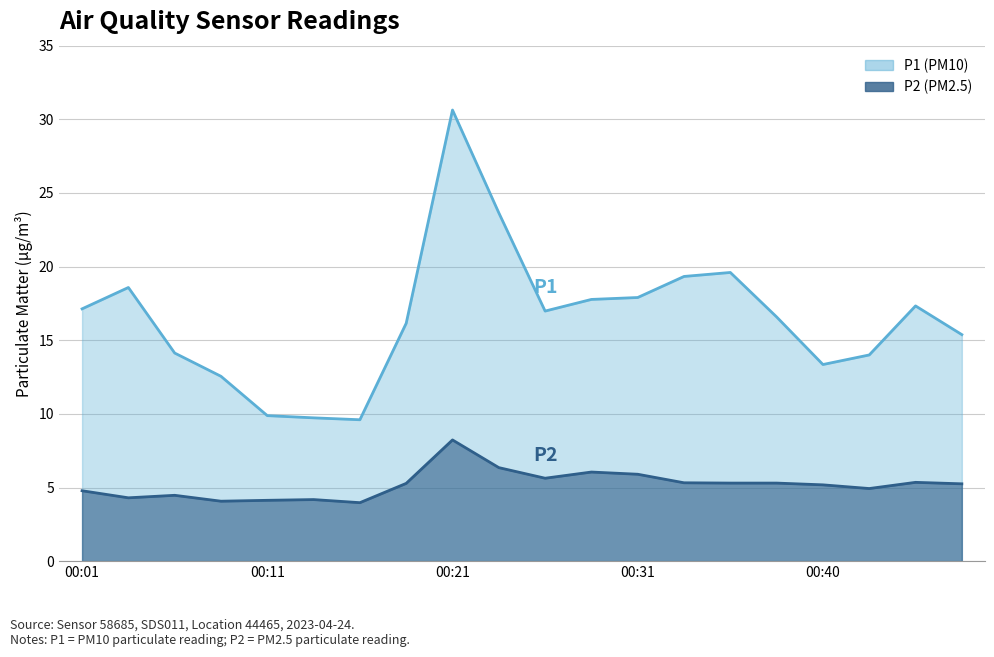

What is the sum of the P2 values at 00:40 and 00:31?

11.1